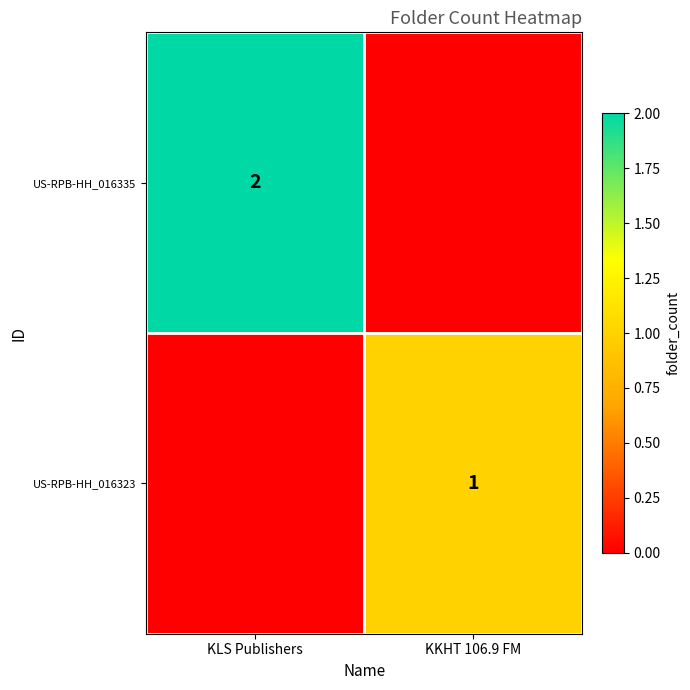

Is it true that US-RPB-HH_016335 equals 2 at KLS Publishers?

True